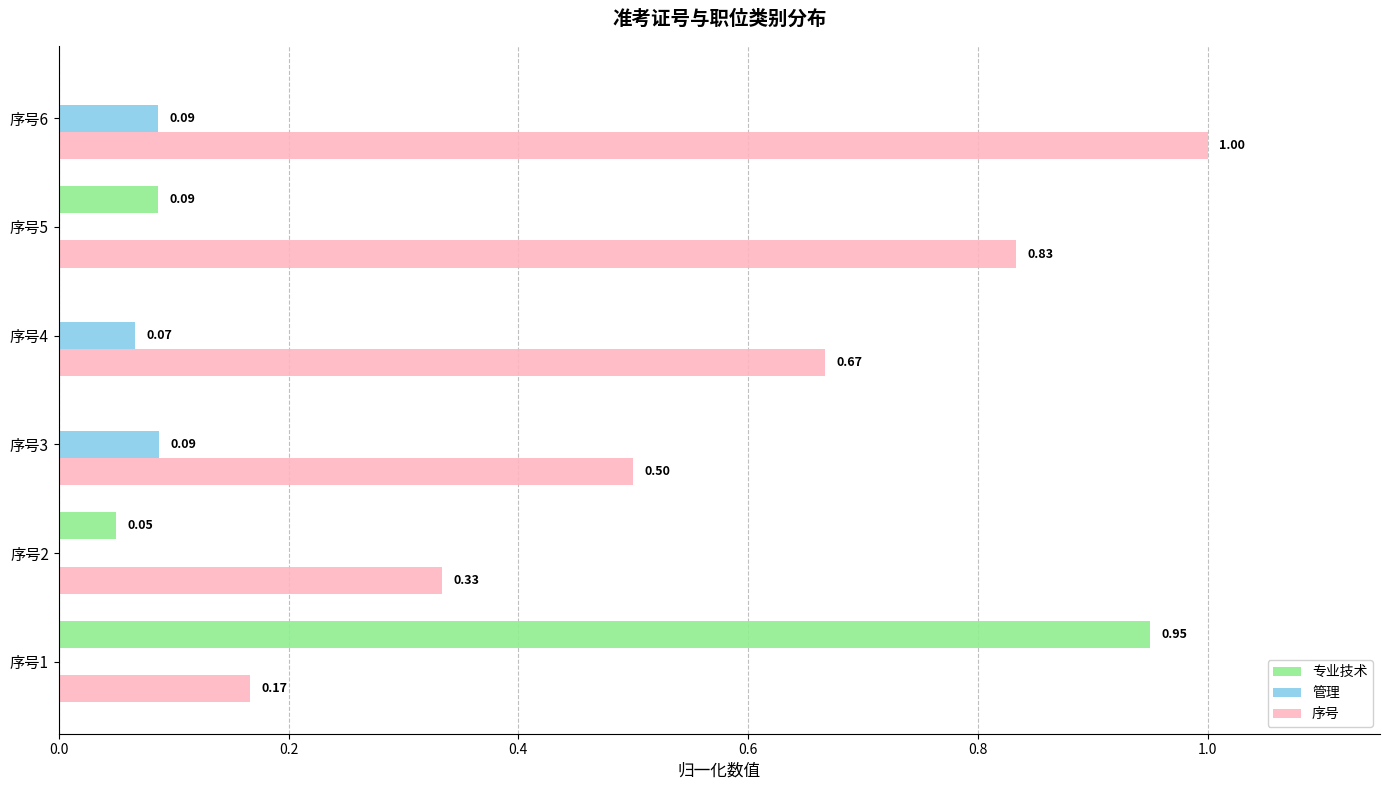

Between 序号1 and 序号6, which series saw the biggest shift?

专业技术